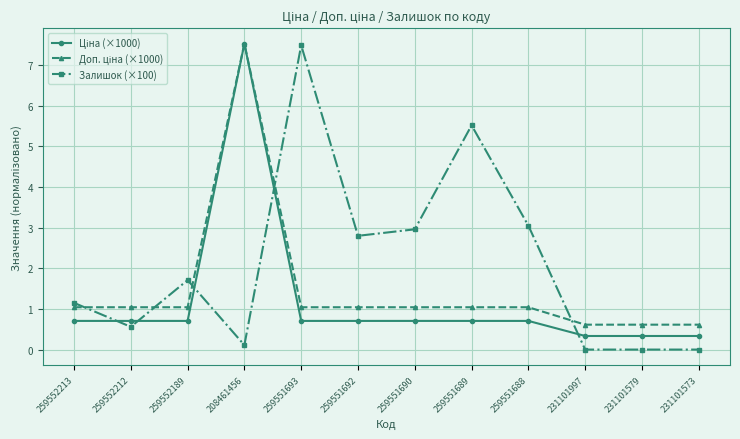

At which category does Залишок (×100) reach its first local valley?

259552212